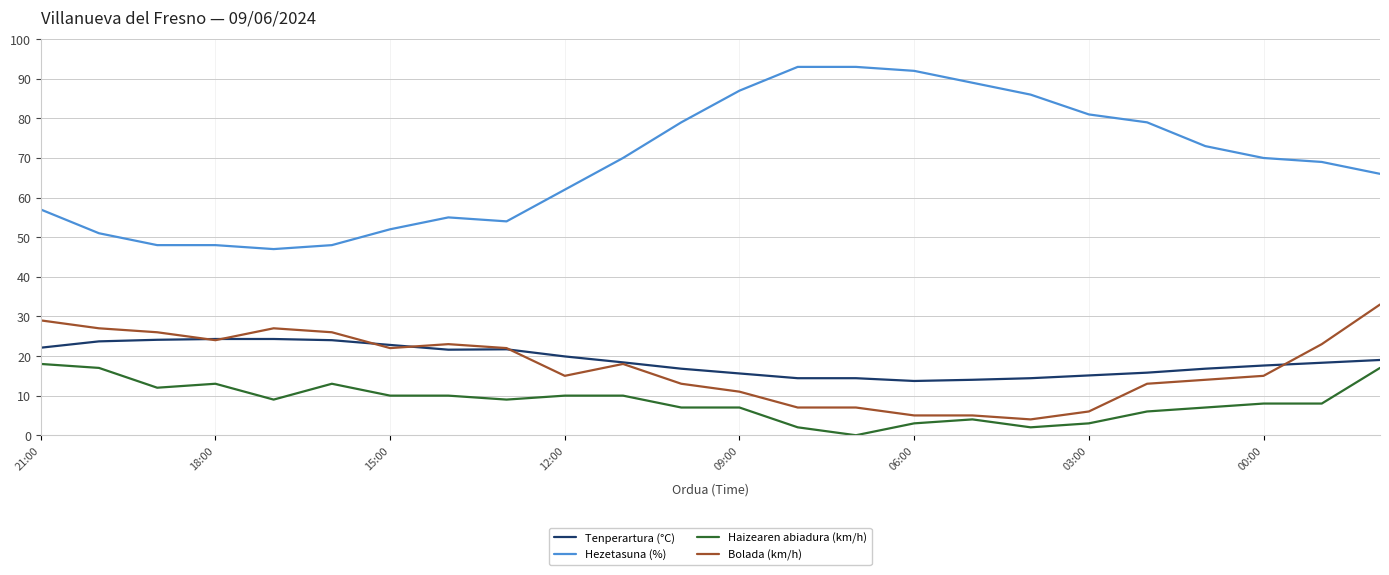

Which series has the largest total across all categories?

Hezetasuna (%)